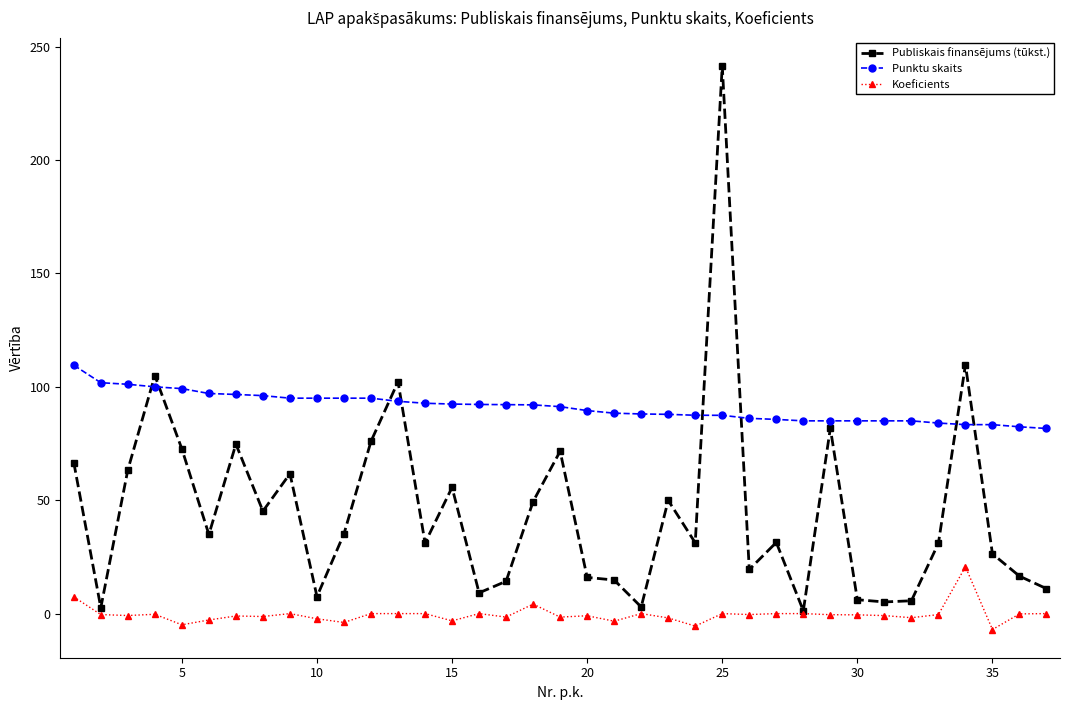

True or false: Koeficients and Punktu skaits cross at least once.

False